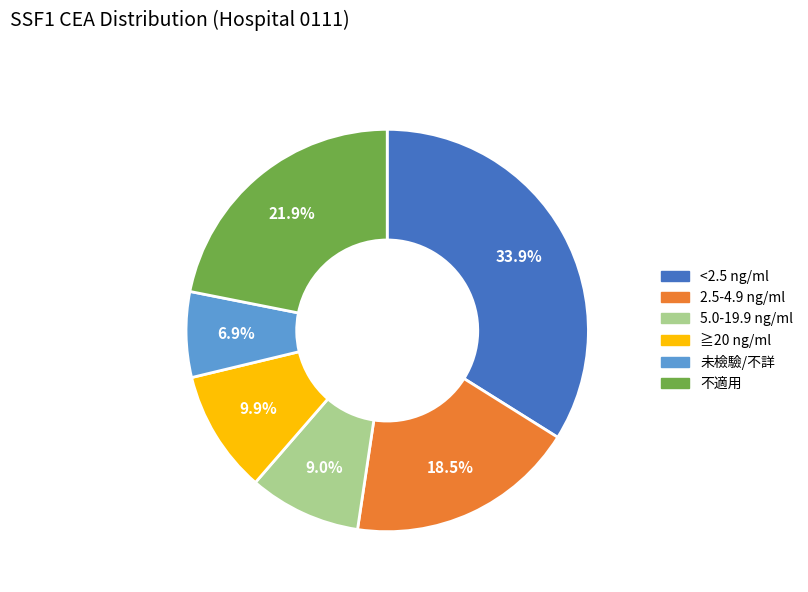

Approximately how many times larger is the value at 5.0-19.9 ng/ml compared to ≧20 ng/ml?

0.9